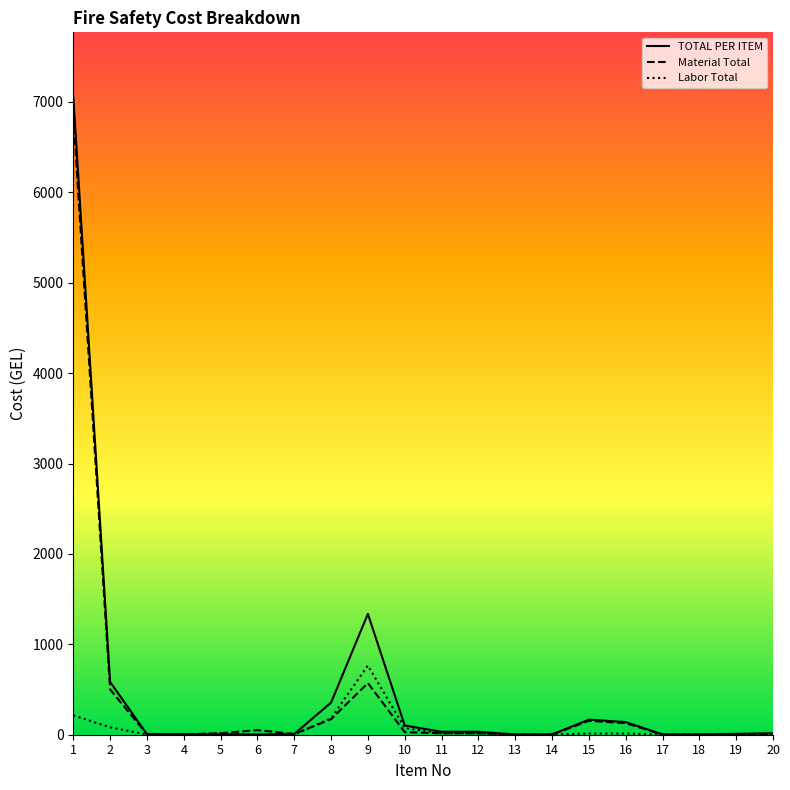

What is the sum of the Labor Total values at 14 and 9?

766.9